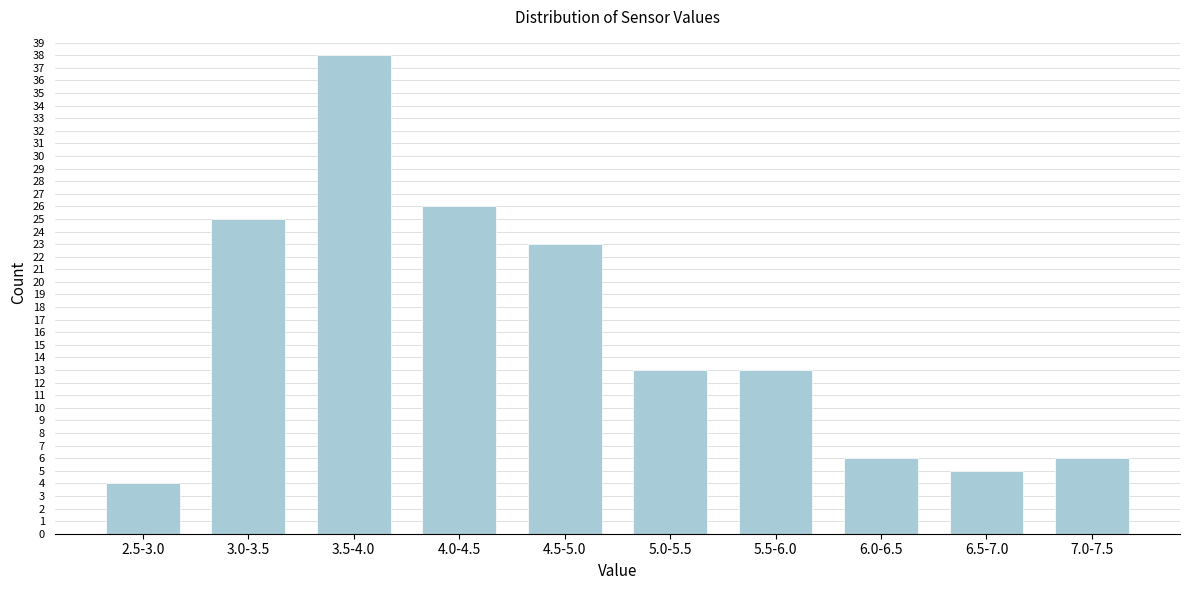

Reading right to left, transcribe all the data shown in this chart.

7.0-7.5=6	6.5-7.0=5	6.0-6.5=6	5.5-6.0=13	5.0-5.5=13	4.5-5.0=23	4.0-4.5=26	3.5-4.0=38	3.0-3.5=25	2.5-3.0=4